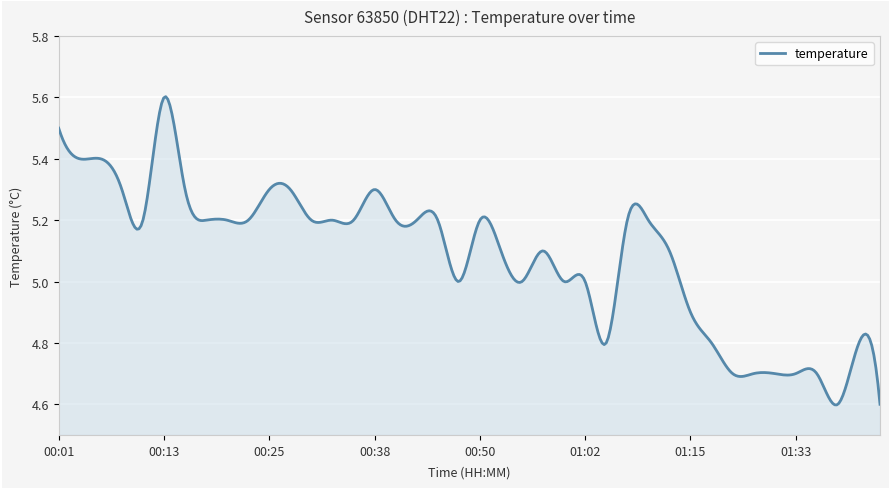

At which category does the data reach its first local peak?

00:13